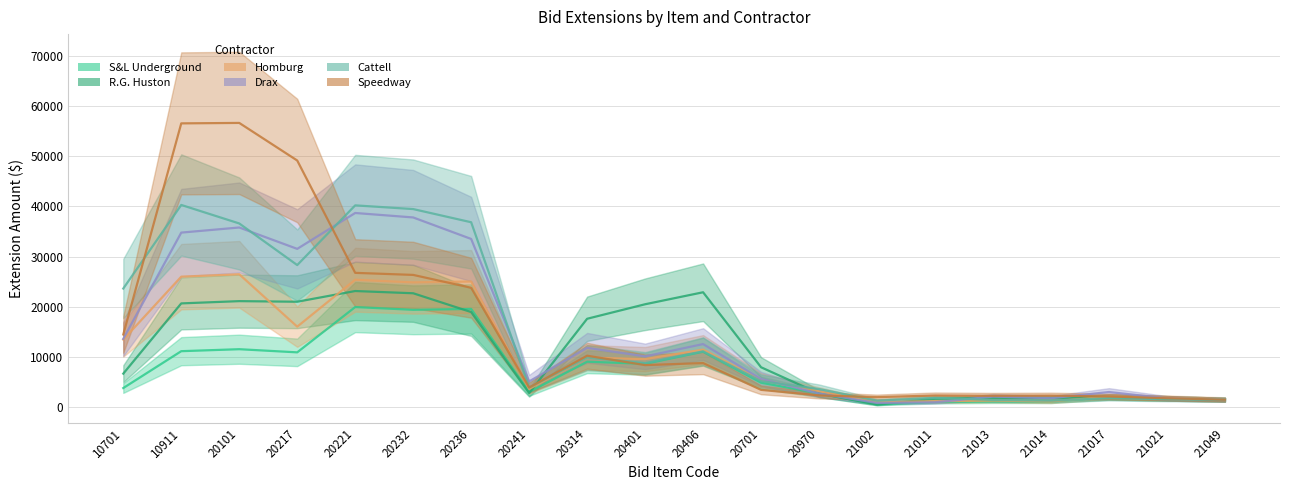

Reading left to right, list all the values displayed in this chart.

S&L Underground: 10701=3866.7	10911=11201.3	20101=11595.7	20217=10968.3	20221=19985.1	20232=19434.8	20236=19606.1	20241=3083.3	20314=9106.0	20401=8687.0	20406=11097.7	20701=4931.0	20970=2806.0	21002=601.3	21011=1058.0	21013=1191.3	21014=1168.3	21017=2074.8	21021=1816.5	21049=1546.5
R.G. Huston: 10701=6732.9	10911=20709.4	20101=21160.3	20217=21041.1	20221=23171.9	20232=22727.0	20236=18984.9	20241=2866.9	20314=17651.7	20401=20538.5	20406=22924.9	20701=8000.7	20970=2775.7	21002=580.0	21011=1730.0	21013=1890.0	21014=1888.3	21017=2101.5	21021=1816.5	21049=1546.5
Homburg: 10701=13500.0	10911=26030.0	20101=26507.7	20217=16080.3	20221=25420.3	20232=24891.0	20236=25062.3	20241=3692.3	20314=9926.5	20401=9623.8	20406=11522.1	20701=5456.2	20970=3225.0	21002=1110.0	21011=1243.3	21013=1366.7	21014=1193.3	21017=2156.3	21021=1901.3	21049=1619.7
Drax: 10701=13660.4	10911=34796.9	20101=35813.3	20217=31560.0	20221=38700.0	20232=37811.7	20236=33533.7	20241=5183.7	20314=11867.0	20401=10165.0	20406=12617.4	20701=5675.7	20970=2775.7	21002=900.0	21011=1033.3	21013=2166.7	21014=1845.0	21017=3074.8	21021=1816.5	21049=1546.5
Cattell: 10701=23666.7	10911=40300.0	20101=36616.7	20217=28336.7	20221=40216.7	20232=39478.3	20236=36855.0	20241=3975.0	20314=9930.0	20401=8825.0	20406=11173.3	20701=5240.0	20970=3665.0	21002=1350.0	21011=1916.7	21013=1500.0	21014=1366.7	21017=1863.3	21021=1646.7	21049=1563.3
Speedway: 10701=14533.3	10911=56531.1	20101=56621.1	20217=49141.1	20221=26788.3	20232=26378.0	20236=23823.3	20241=3978.3	20314=10300.9	20401=8429.8	20406=8841.0	20701=3505.4	20970=2402.9	21002=2053.7	21011=2387.0	21013=2322.0	21014=2360.0	21017=2190.0	21021=1838.3	21049=1546.7